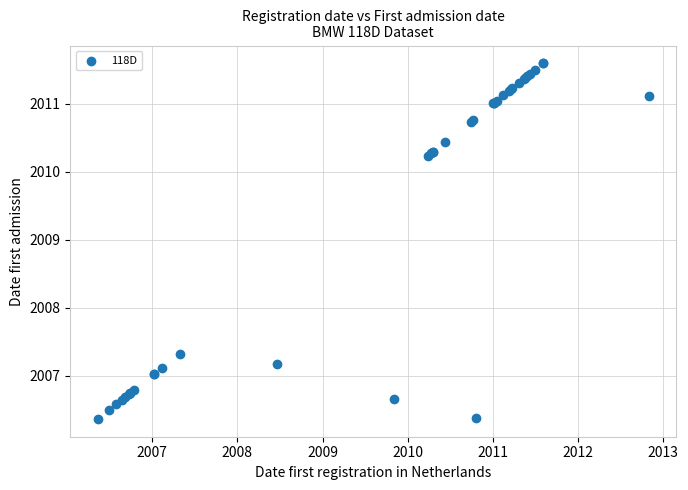

What Y value in the scatter plot is closest to 2008?

2007.3